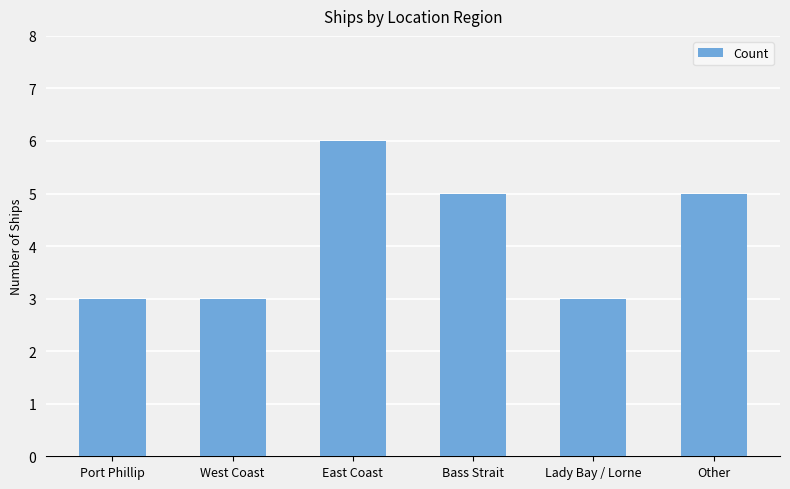

What is the average value?

4